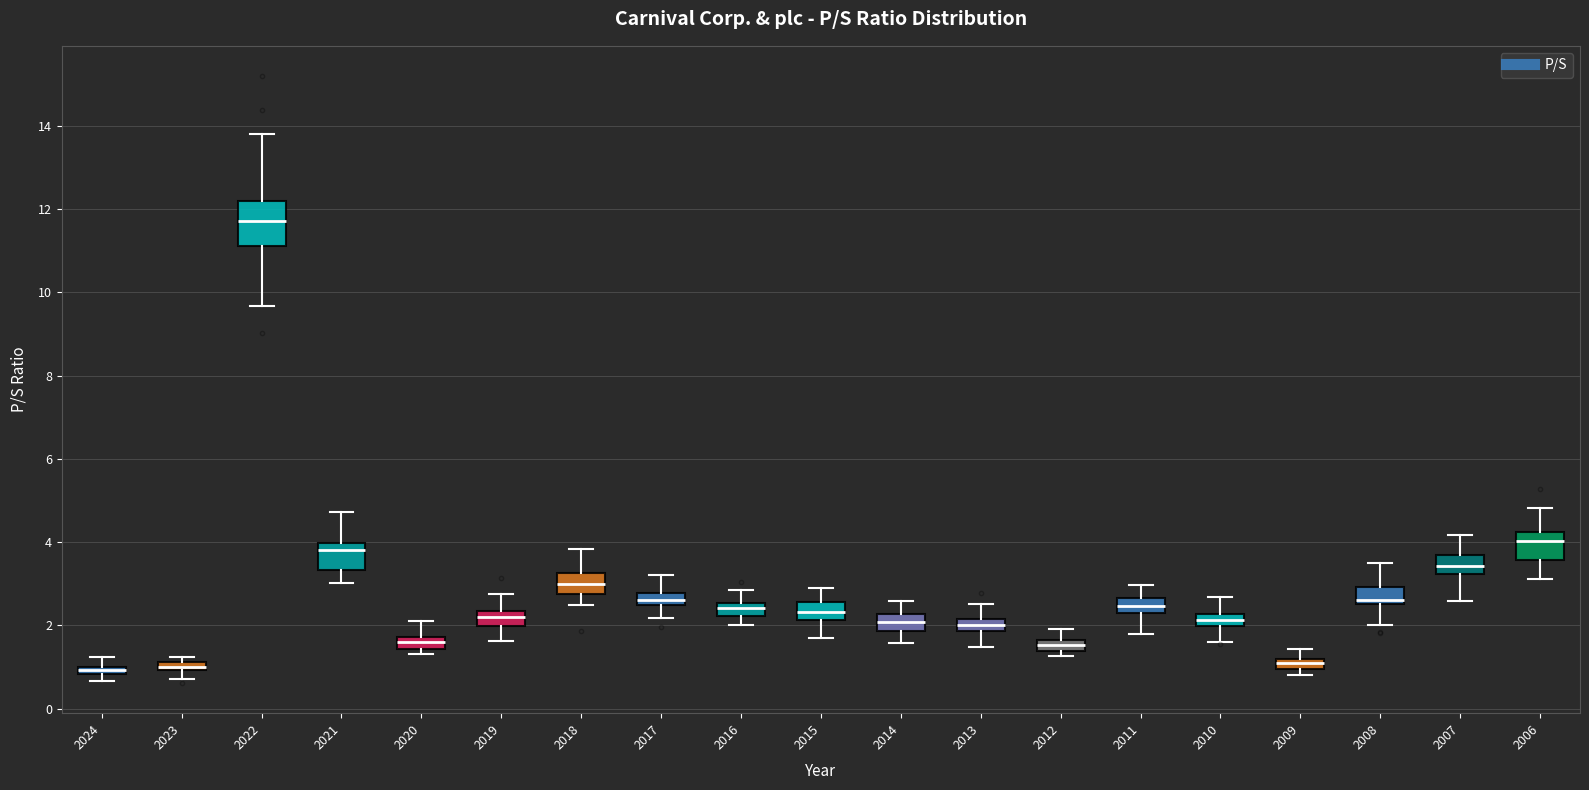

Which box is the tallest, from its lower edge to its upper edge?

2022